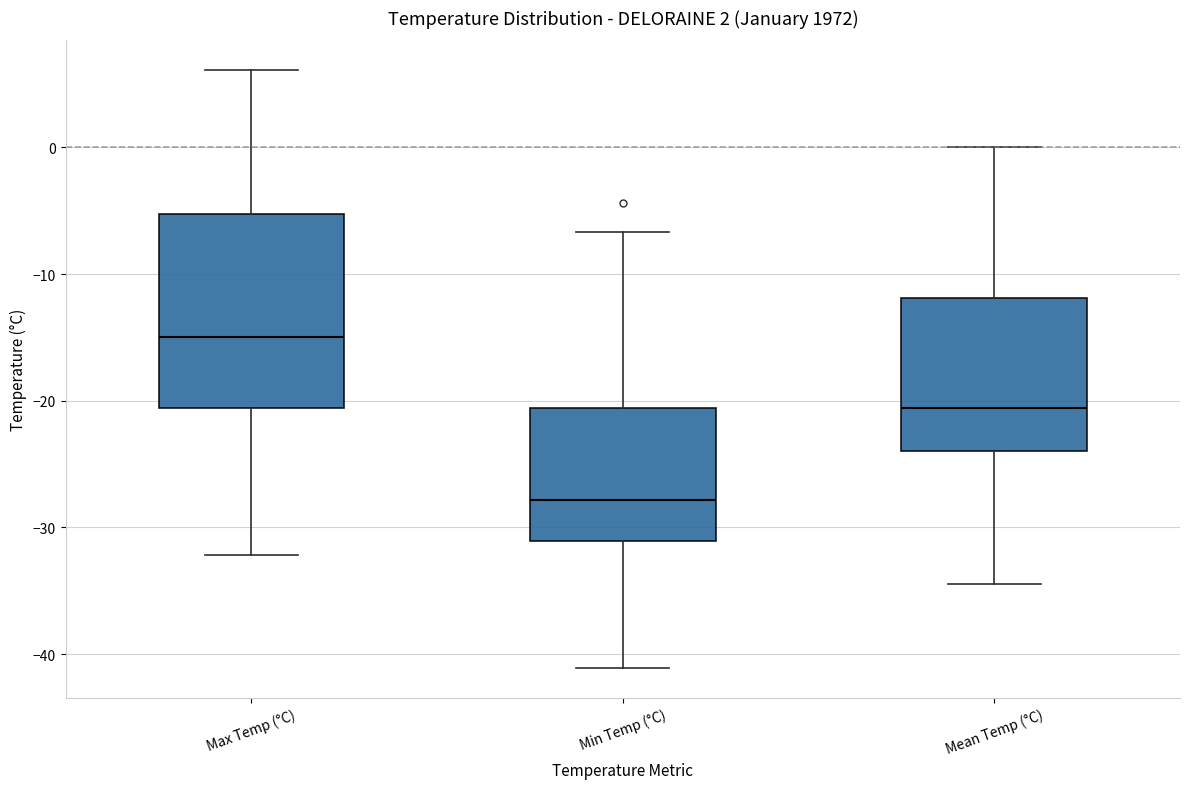

Which box has the lowest median line?

Min Temp (°C)